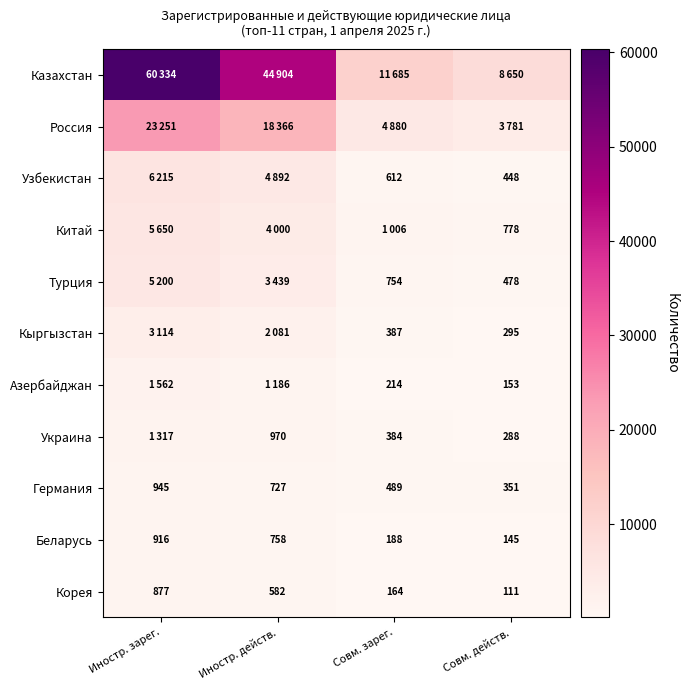

Is it true that Азербайджан equals 329 at Совм. зарег.?

False